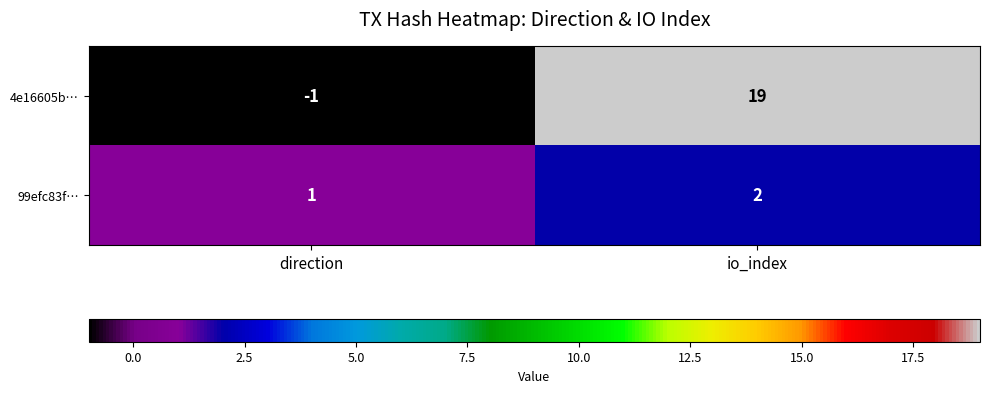

What is the difference between the maximum and minimum values in the 4e16605b… series?

20